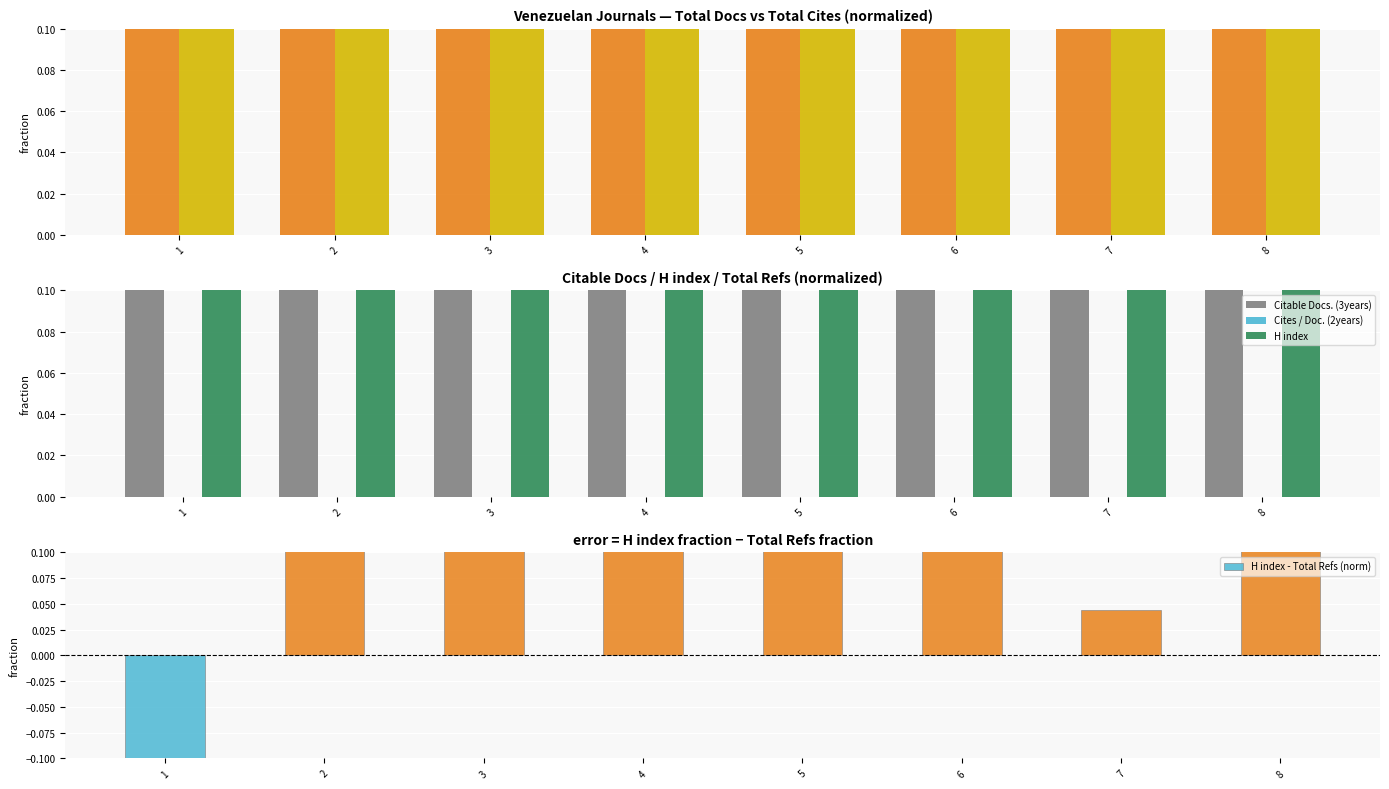

What is the difference between the highest and lowest values at 4?

0.5